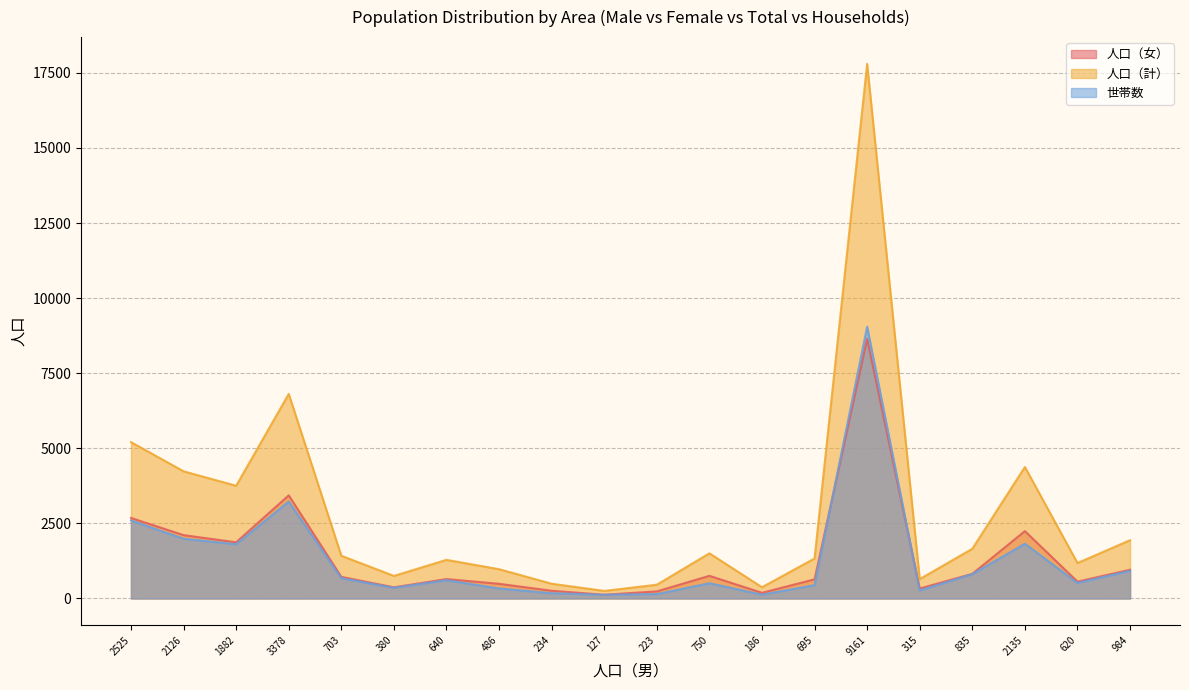

What is the value of the 人口（女） point at the 14th from the left?

636